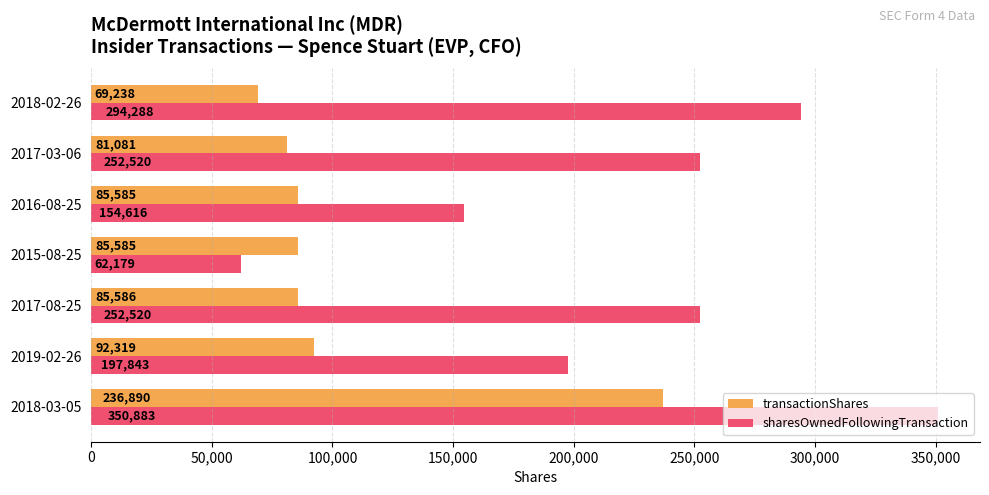

Rank the series at 2018-02-26 from lowest to highest value.

transactionShares, sharesOwnedFollowingTransaction